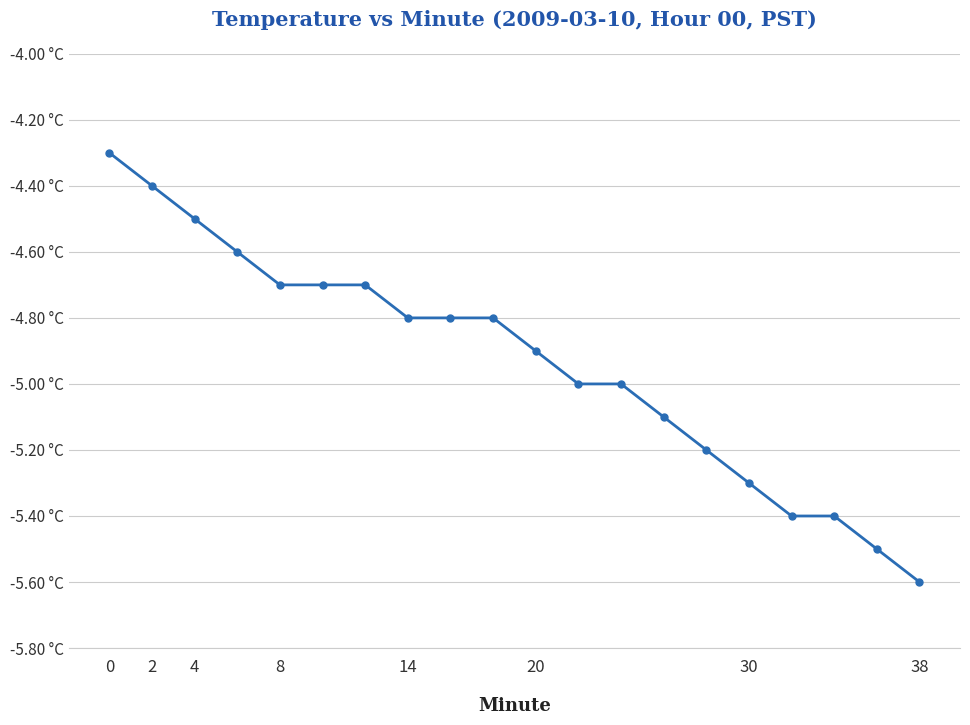

What is the minimum value shown in the chart?

-5.6